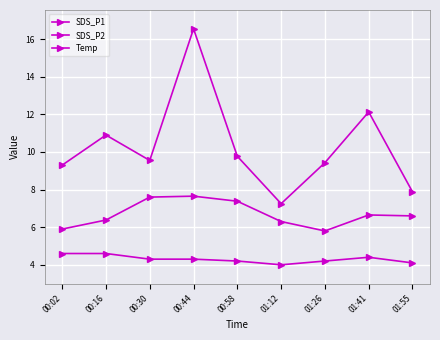

List the labels in order of Temp value, largest first.

00:02, 00:16, 01:41, 00:30, 00:44, 00:58, 01:26, 01:55, 01:12